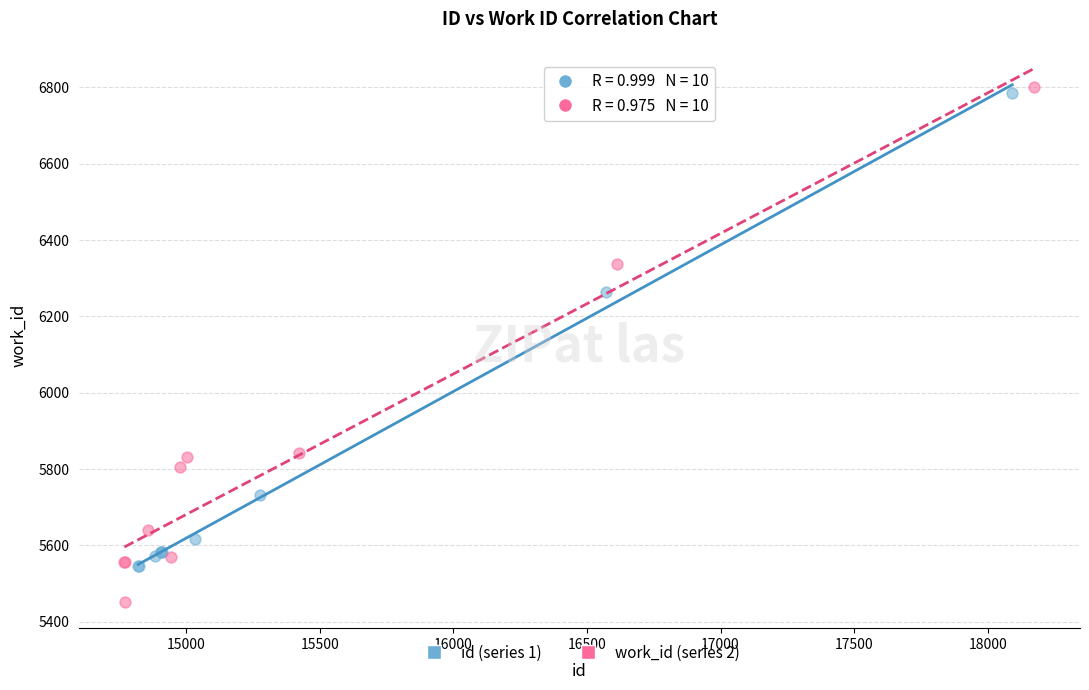

Which series has the widest spread of Y values?

work_id (series 2)